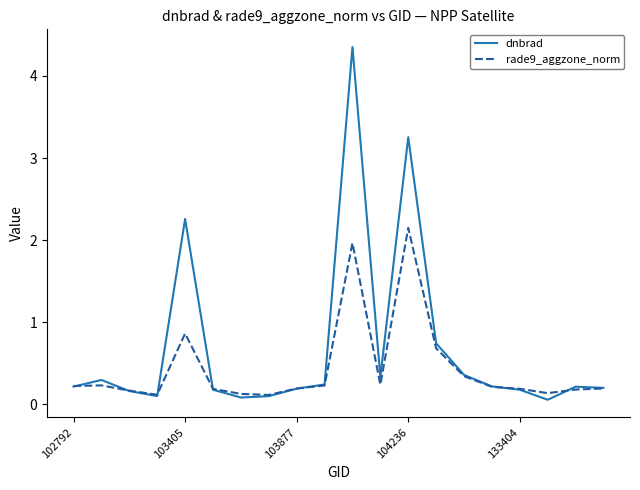

Which series has the largest range (max minus min)?

dnbrad